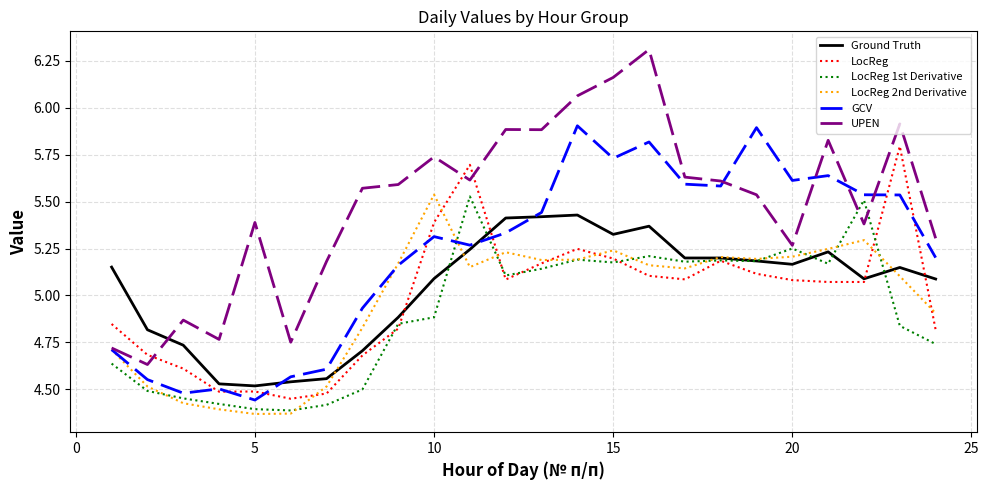

Which series has the largest range (max minus min)?

UPEN